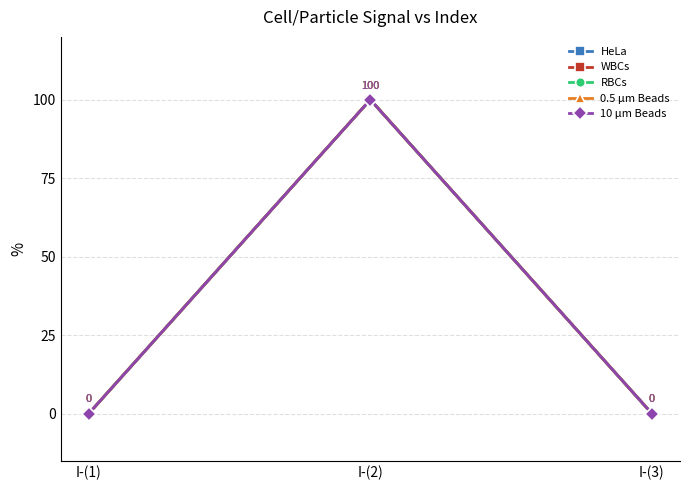

What position from the left is I-(2)?

2